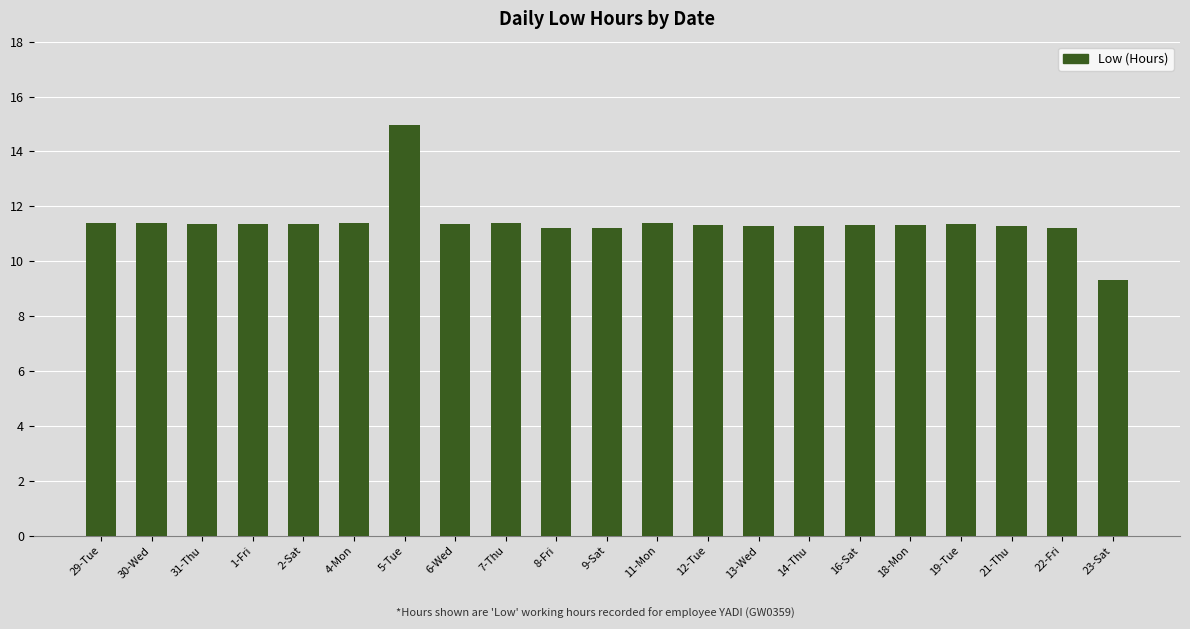

What position from the right is 7-Thu?

13